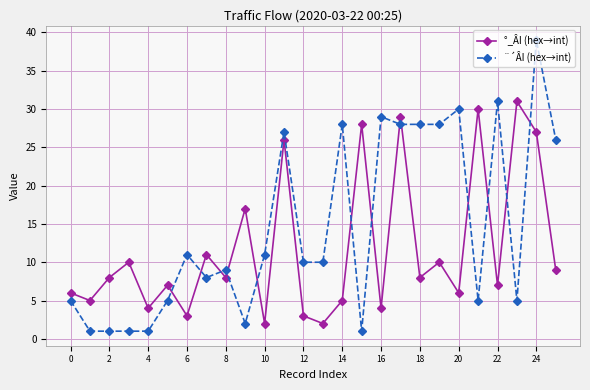

After their last crossing, which series has the higher values: °_ÂI (hex→int) or ¨´ÂI (hex→int)?

¨´ÂI (hex→int)